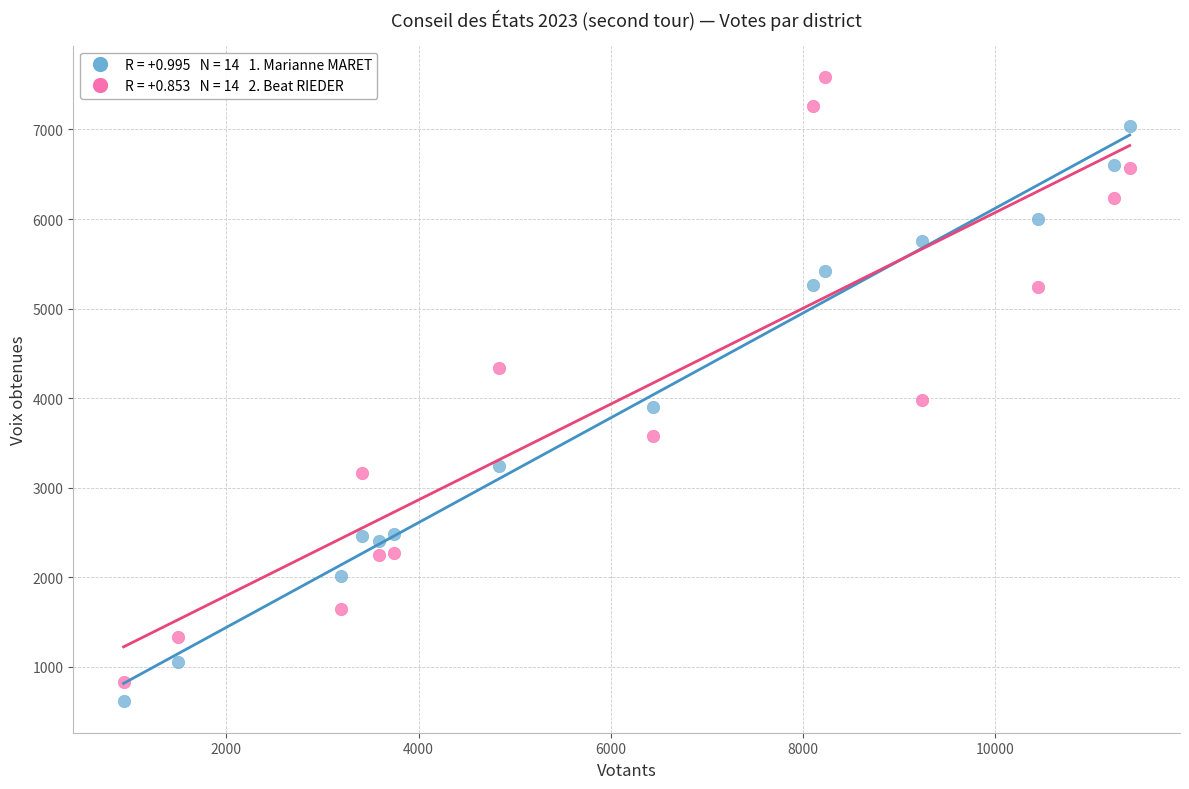

Across all data points, what is the range of Y values (max minus min)?

6971